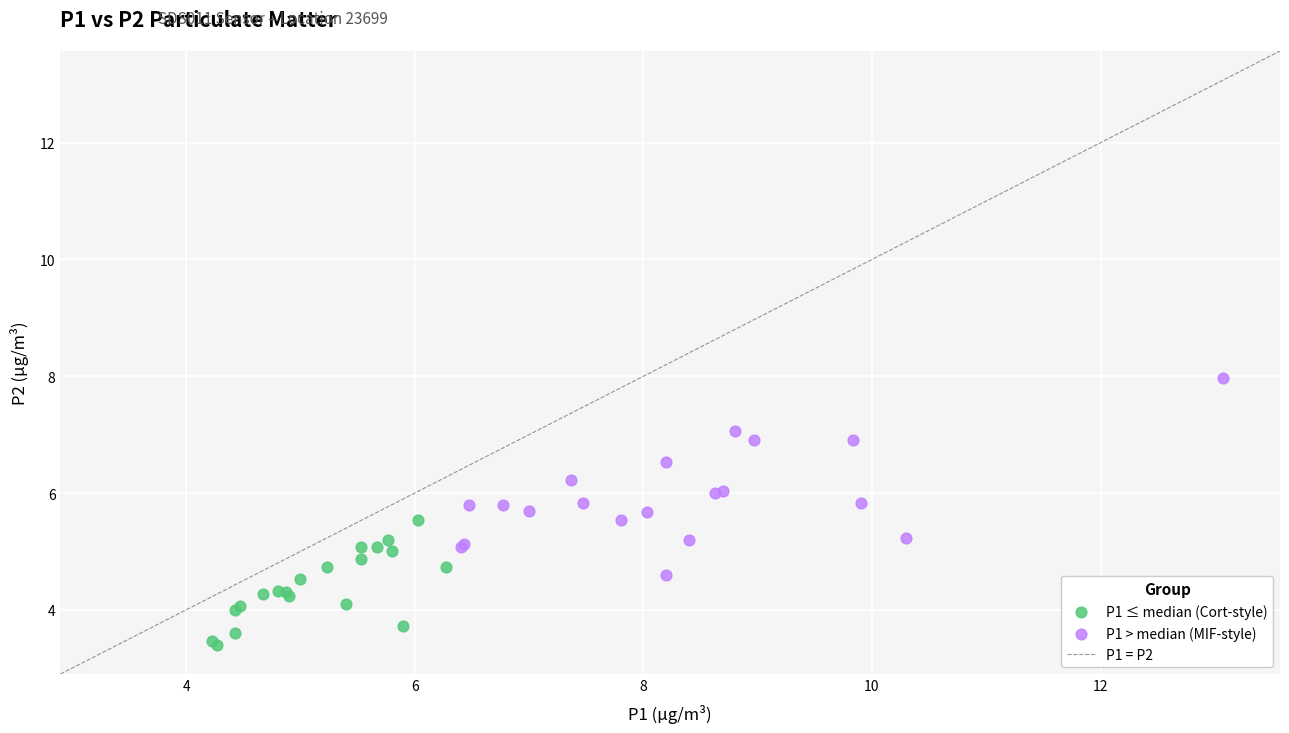

Which series has the largest Y range (max minus min)?

P1 > median (MIF-style)